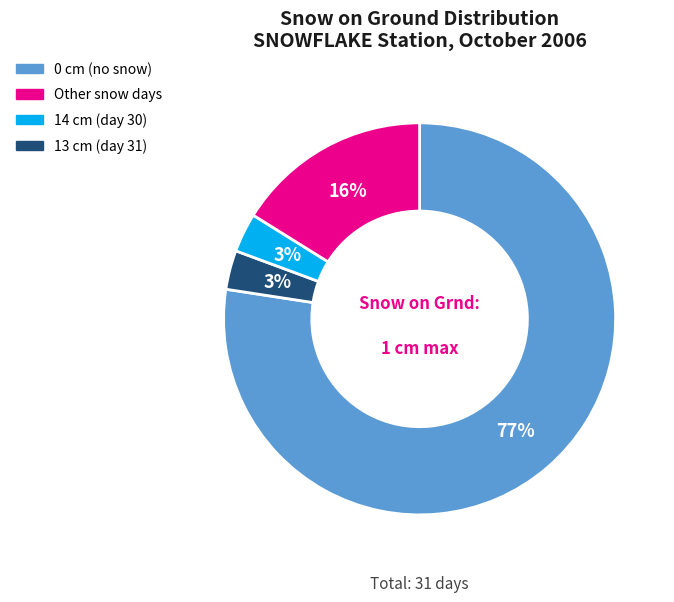

How many slices are in this pie chart?

4